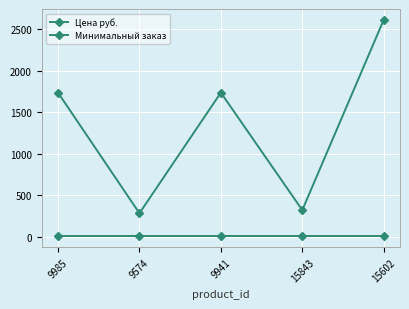

Count the number of categories in the chart.

5